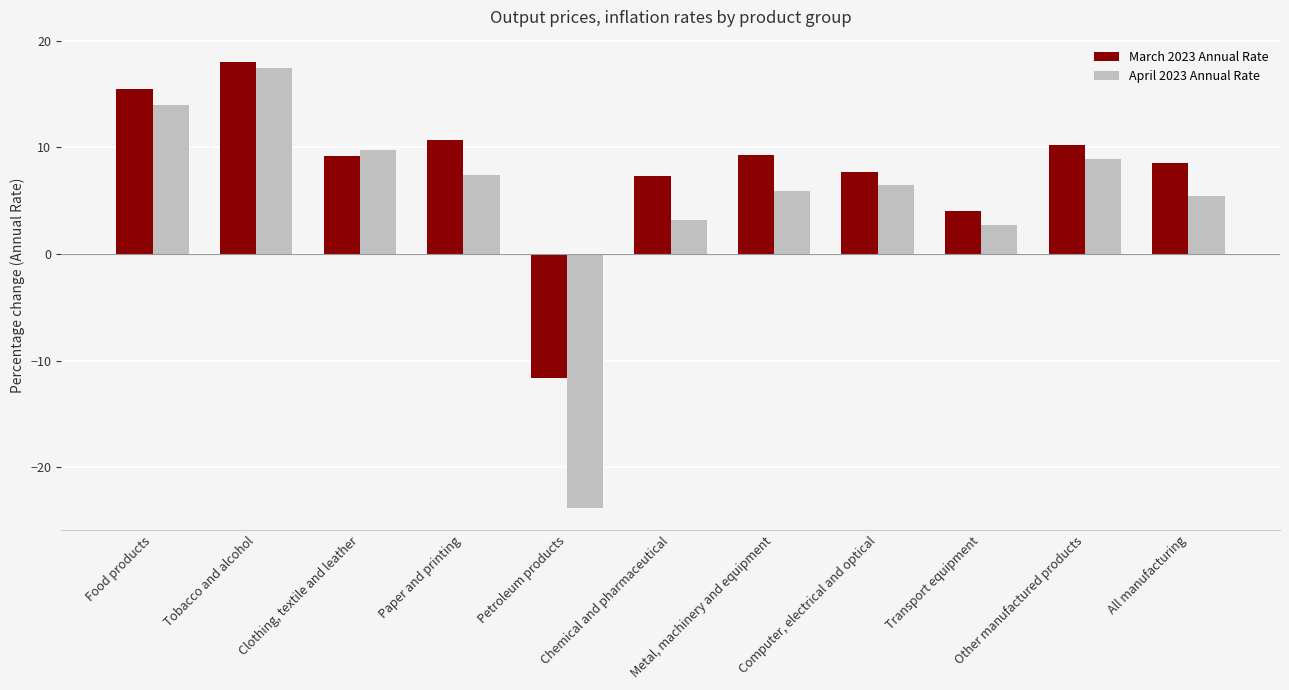

Rank the series by their maximum value, from highest to lowest.

March 2023 Annual Rate, April 2023 Annual Rate